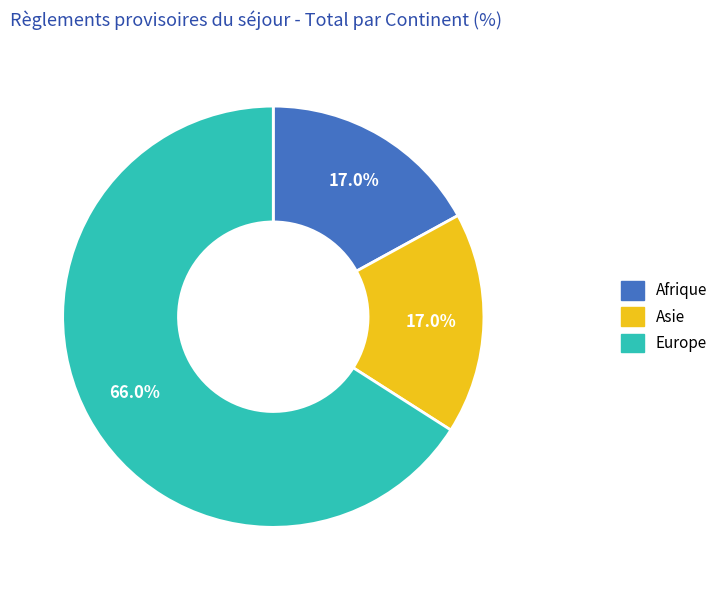

What percentage is the Asie slice, to the nearest percent?

17%